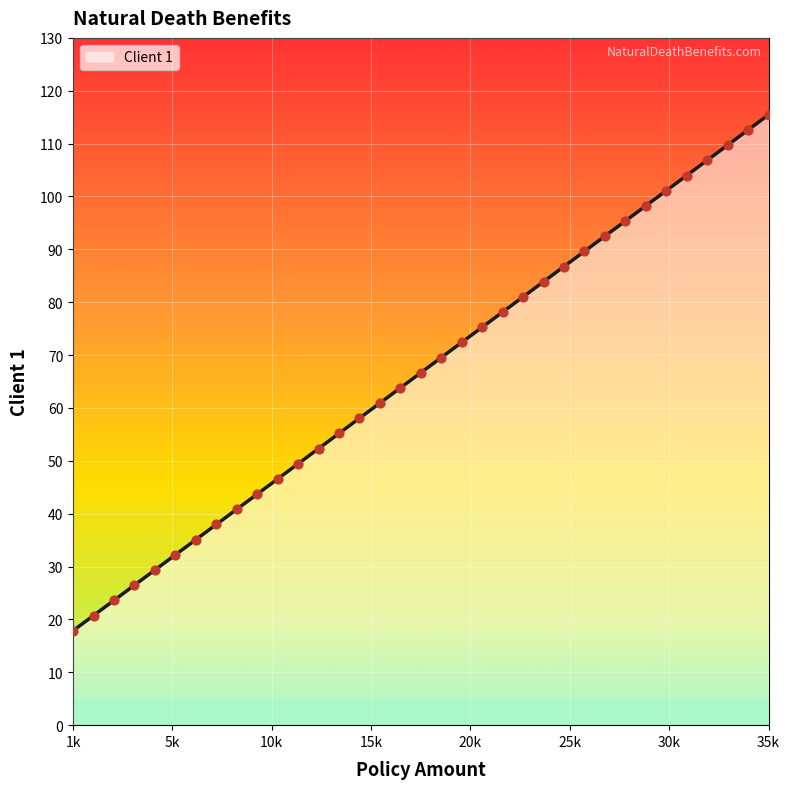

What is the difference between the maximum and minimum values?

97.6